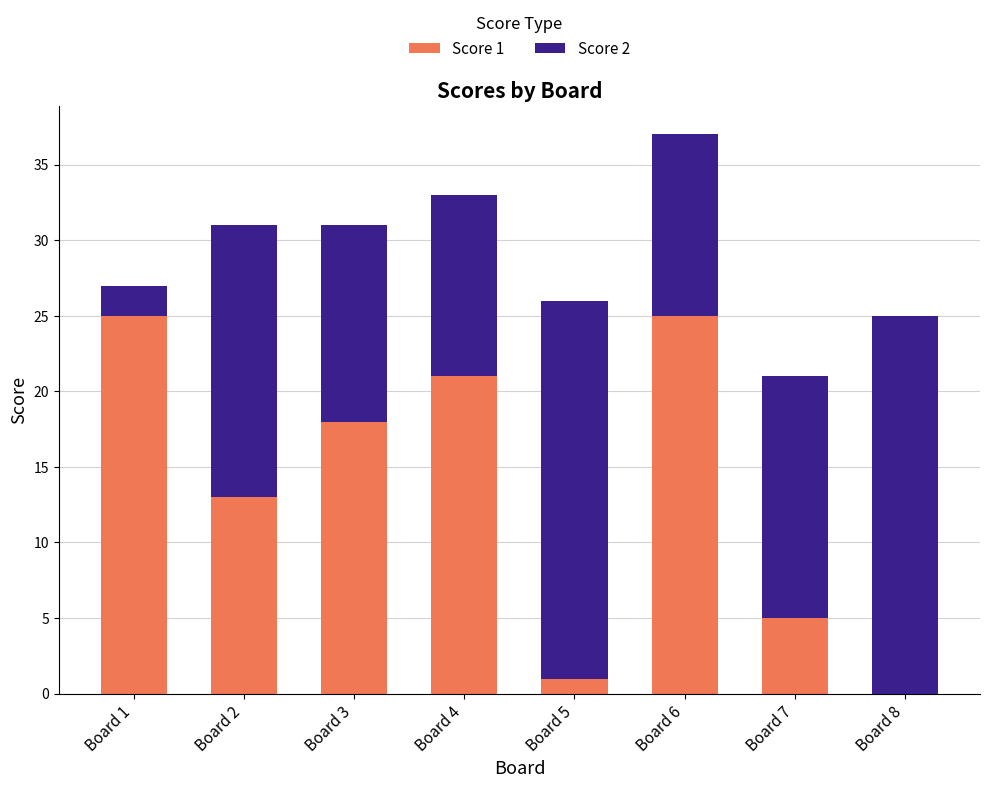

Are the bars grouped side by side (vs. stacked)?

No